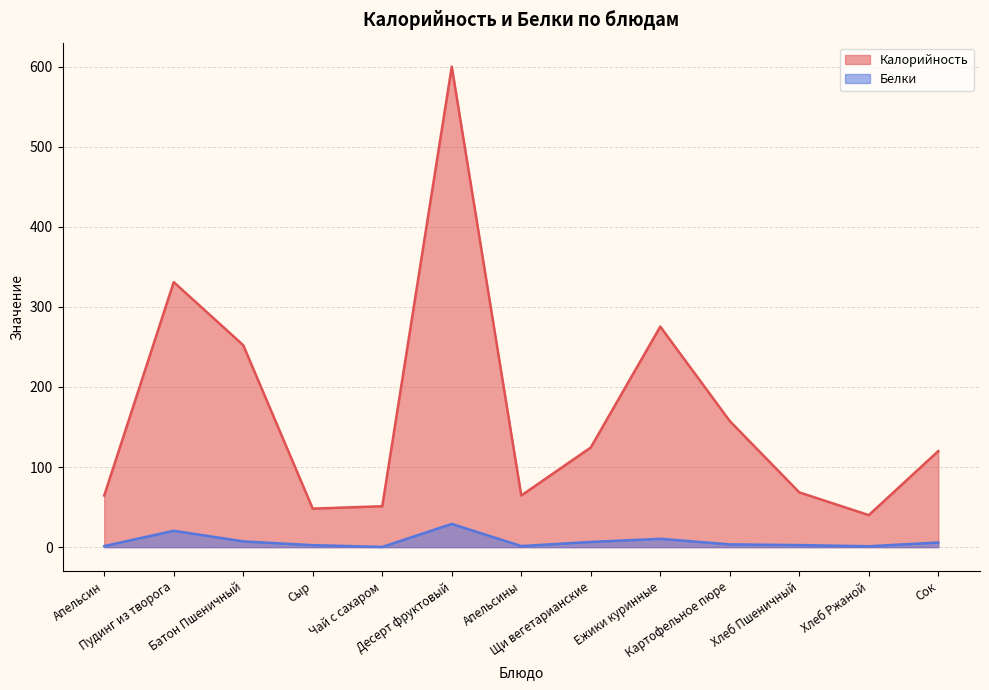

What are all the series names shown in the legend?

Калорийность, Белки